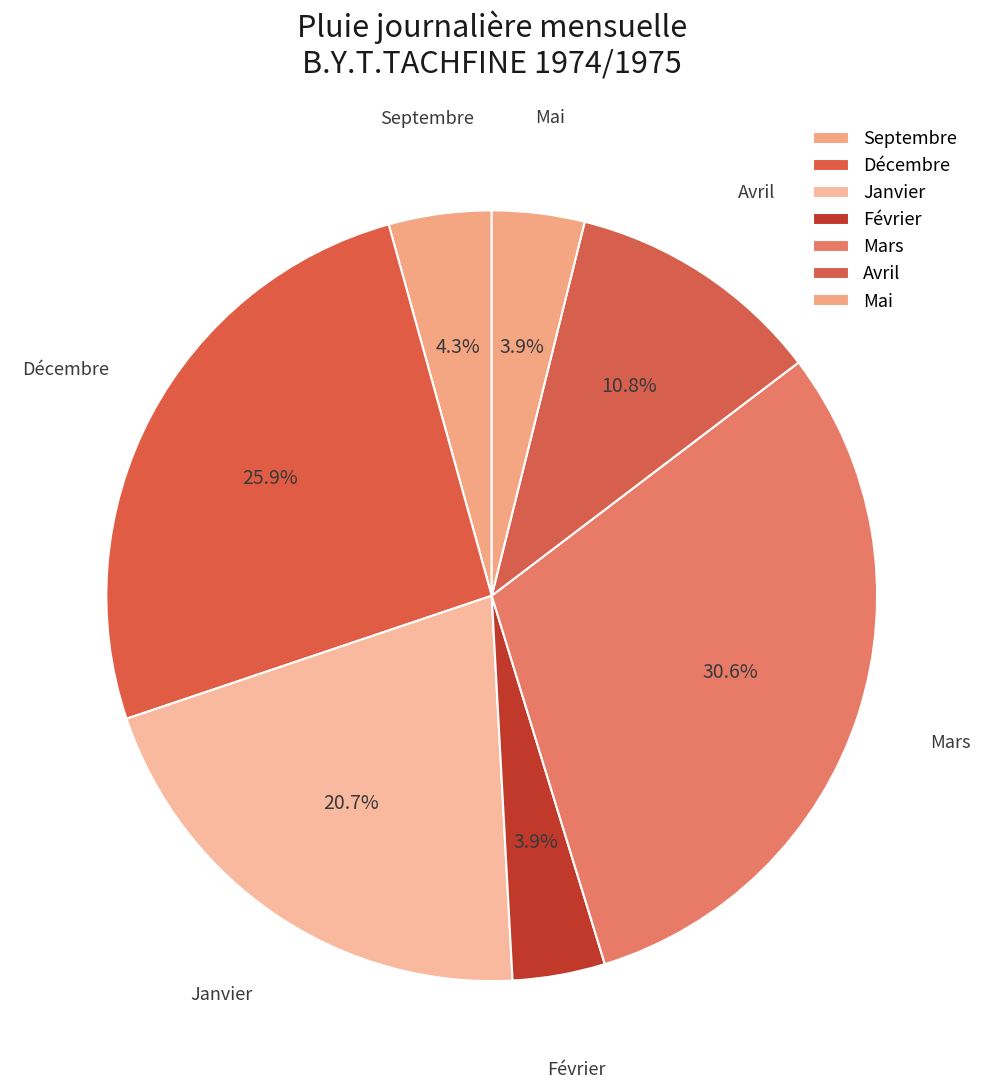

To the nearest percent, what portion does Février represent?

4%